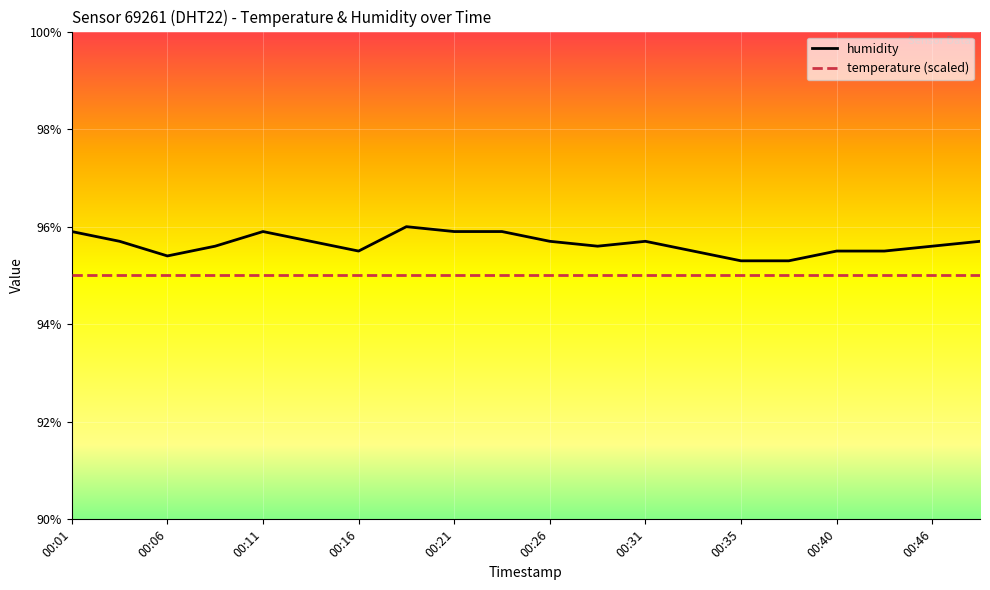

Which series has the largest total across all categories?

humidity